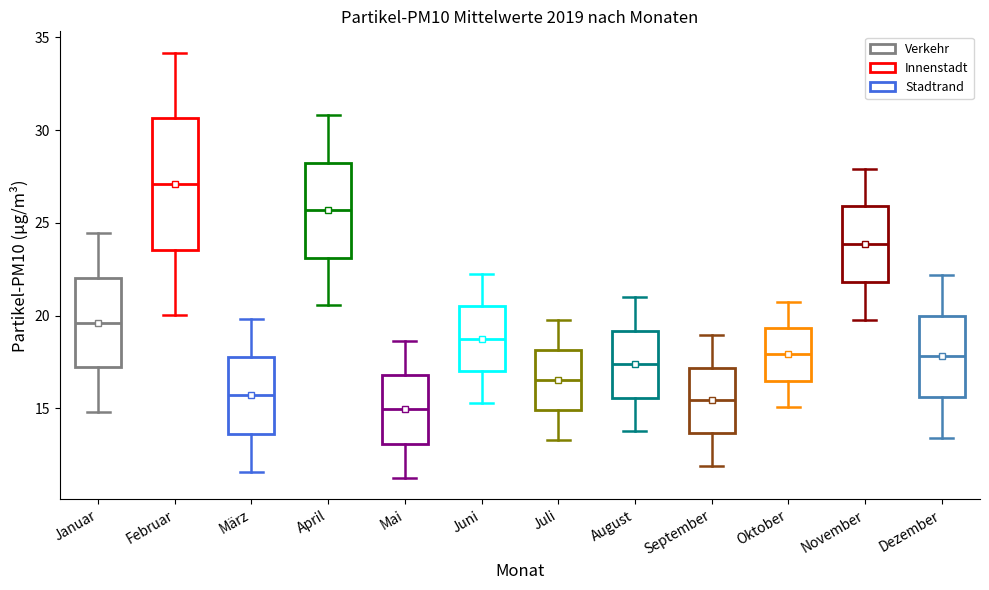

Which box's median line is the highest?

Februar